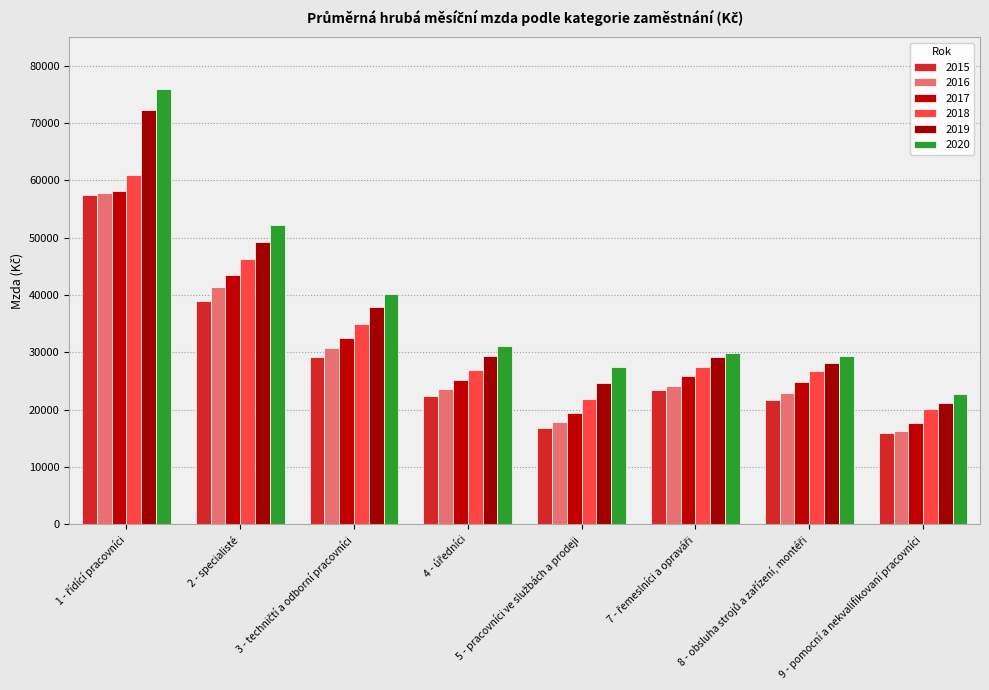

Which series changed the most between 2 - specialisté and 9 - pomocní a nekvalifikovaní pracovníci?

2020